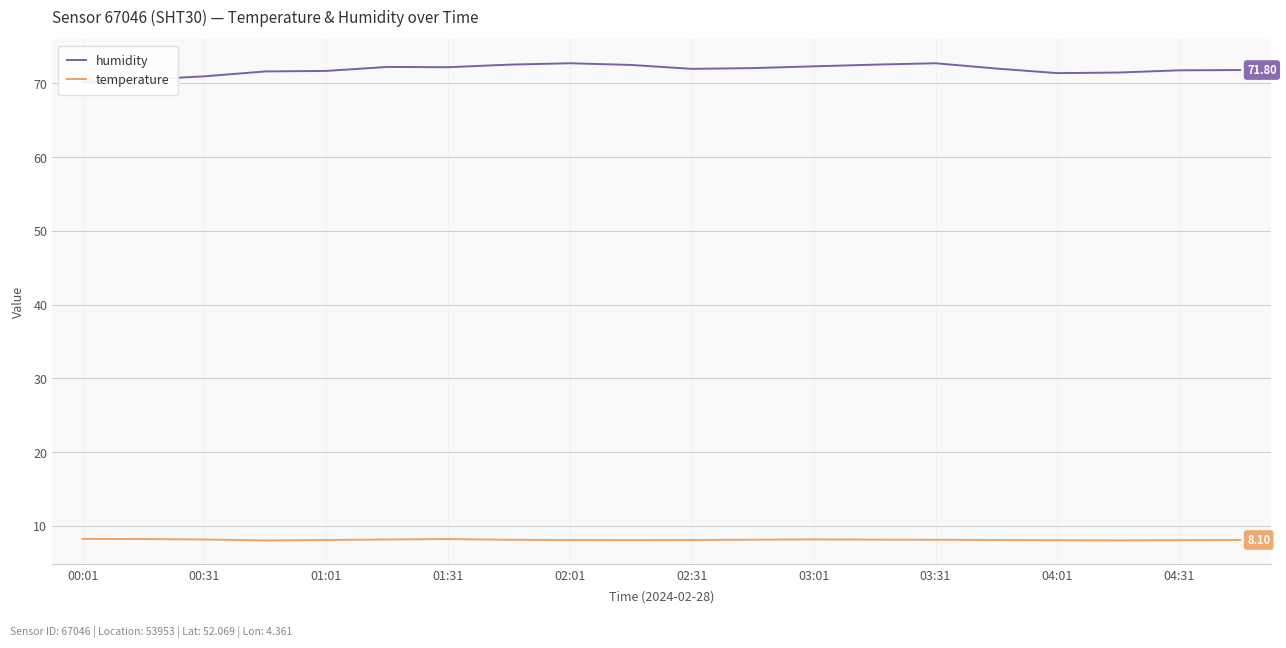

Reading right to left, transcribe all the data shown in this chart.

humidity: 71.8	71.8	71.5	71.4	72.0	72.7	72.5	72.3	72.1	72.0	72.5	72.7	72.5	72.2	72.2	71.7	71.6	71.0	70.5	70.2
temperature: 8.1	8.1	8.1	8.1	8.1	8.1	8.2	8.2	8.1	8.1	8.1	8.1	8.1	8.2	8.2	8.1	8.0	8.2	8.2	8.2